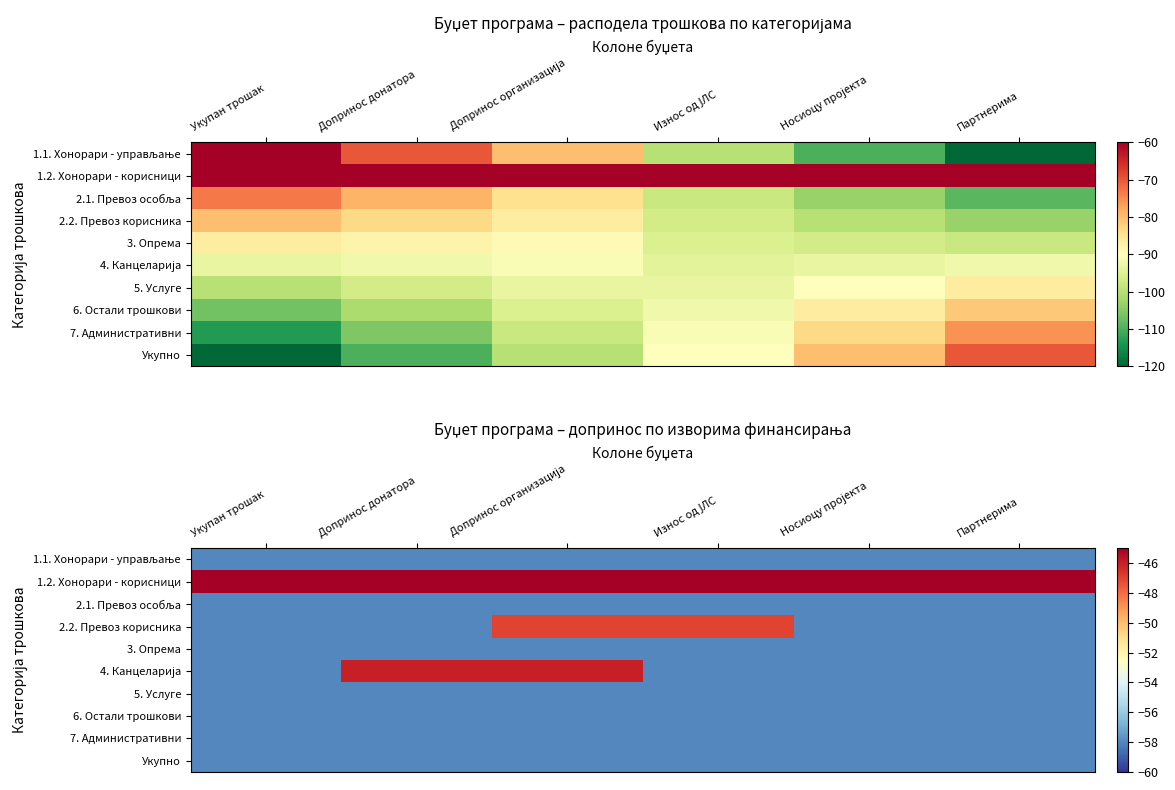

Which series changed the most between Укупан трошак and Износ од ЈЛС?

2.2. Превоз корисника